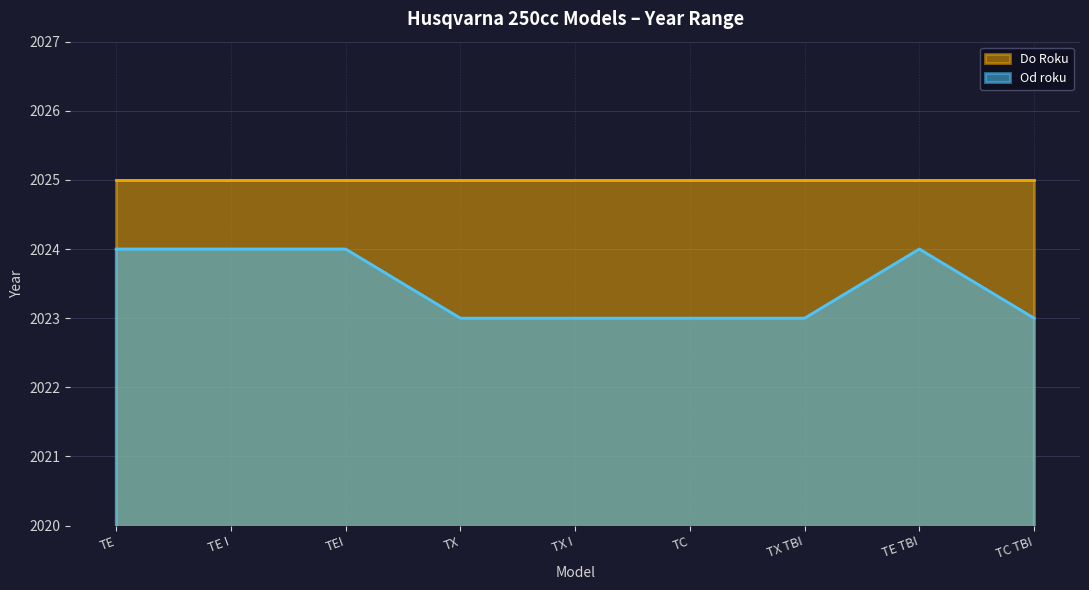

What value does the data have at TX I?

2023